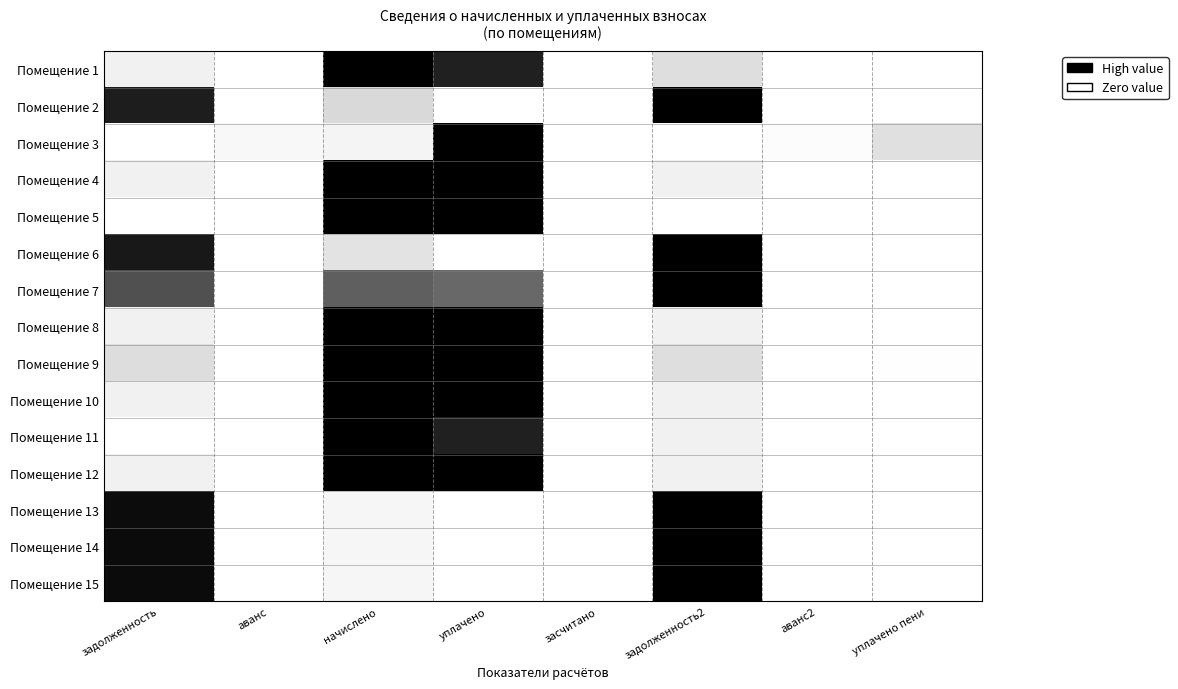

List the series in order of their peak value, highest first.

Помещение 1, Помещение 2, Помещение 3, Помещение 4, Помещение 5, Помещение 6, Помещение 7, Помещение 8, Помещение 9, Помещение 10, Помещение 11, Помещение 12, Помещение 13, Помещение 14, Помещение 15